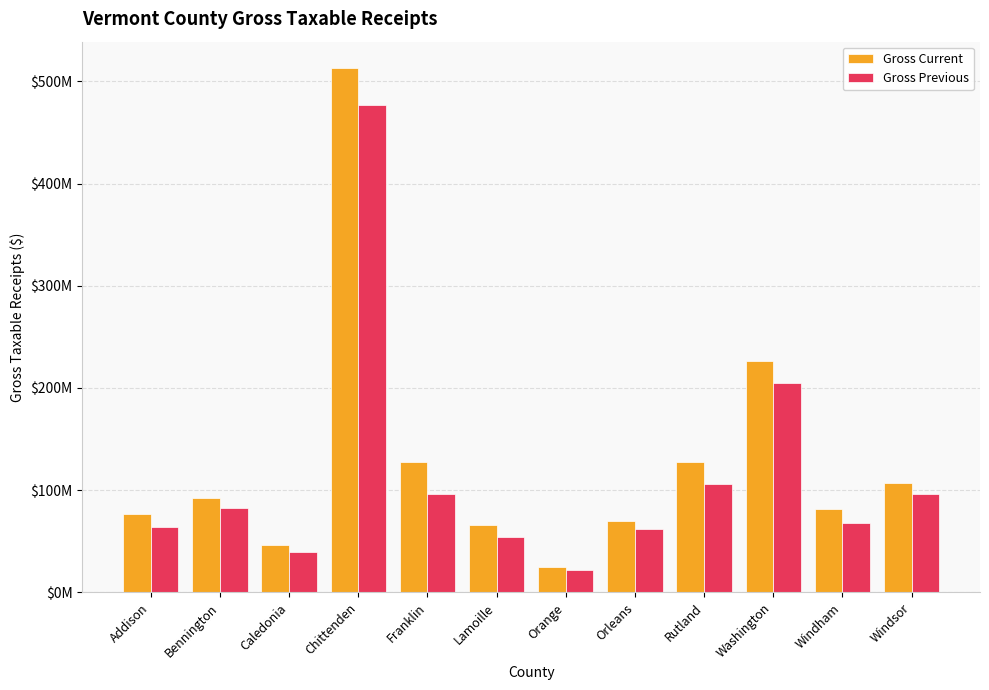

Reading left to right, transcribe all the data shown in this chart.

Gross Current: Addison=76427328.7	Bennington=92795744.6	Caledonia=46865484.1	Chittenden=513068290.1	Franklin=127715055.3	Lamoille=65668983.6	Orange=24800917.6	Orleans=70339167.7	Rutland=128030585.8	Washington=226236032.8	Windham=82116008.7	Windsor=106738020.5
Gross Previous: Addison=64382468.1	Bennington=82793134.8	Caledonia=39882372.2	Chittenden=476369415.5	Franklin=96366181.8	Lamoille=54361403.1	Orange=21709160.0	Orleans=62394667.7	Rutland=105910163.6	Washington=205032714.7	Windham=68290555.9	Windsor=95982137.3